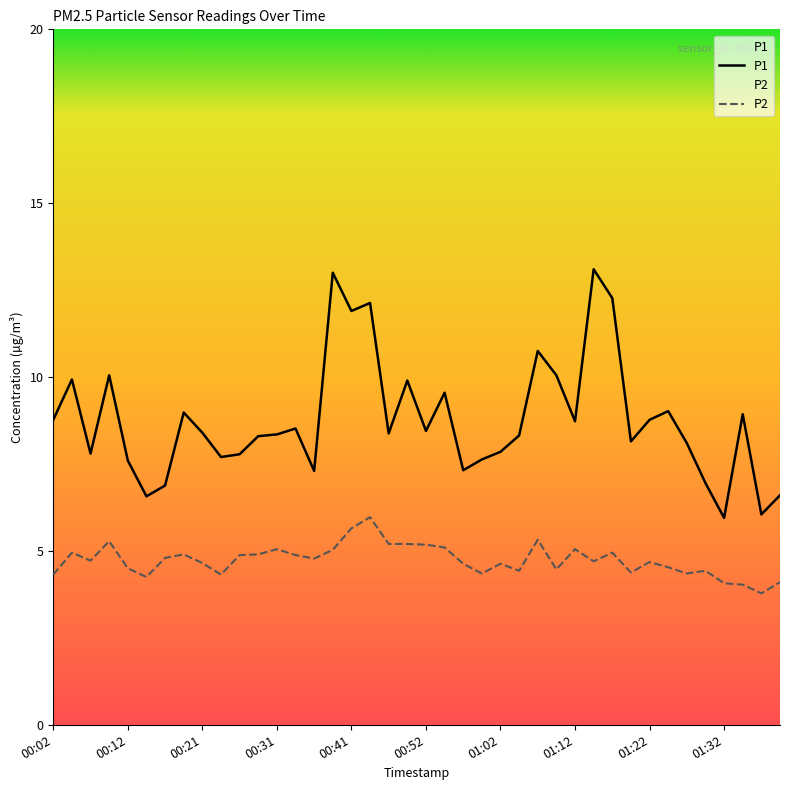

What is the difference between the P2 values at 01:14 and 01:17?

0.2